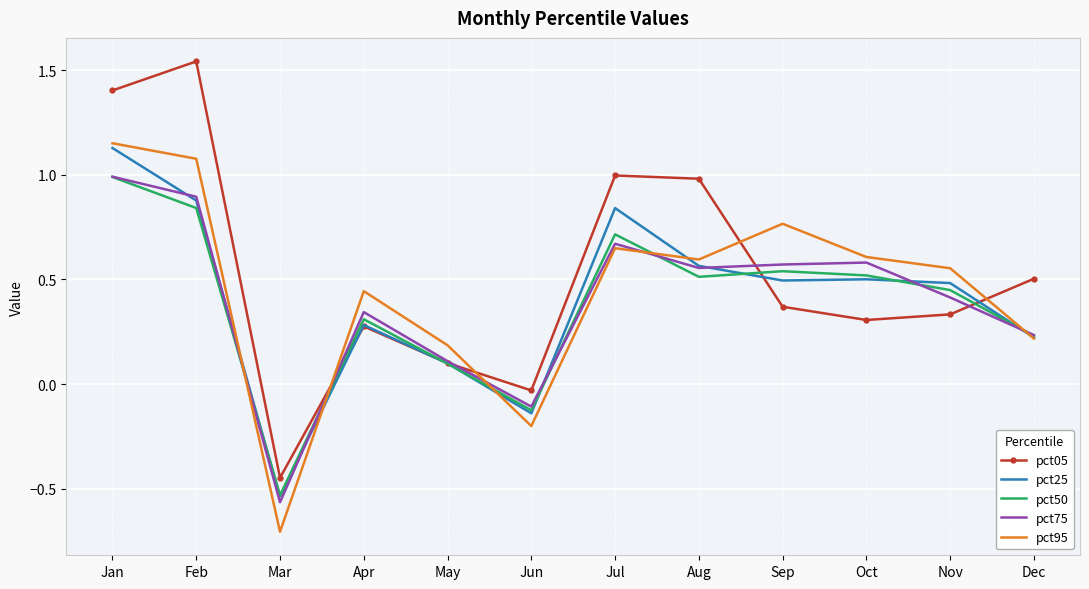

Where is the first local minimum for pct05?

Mar